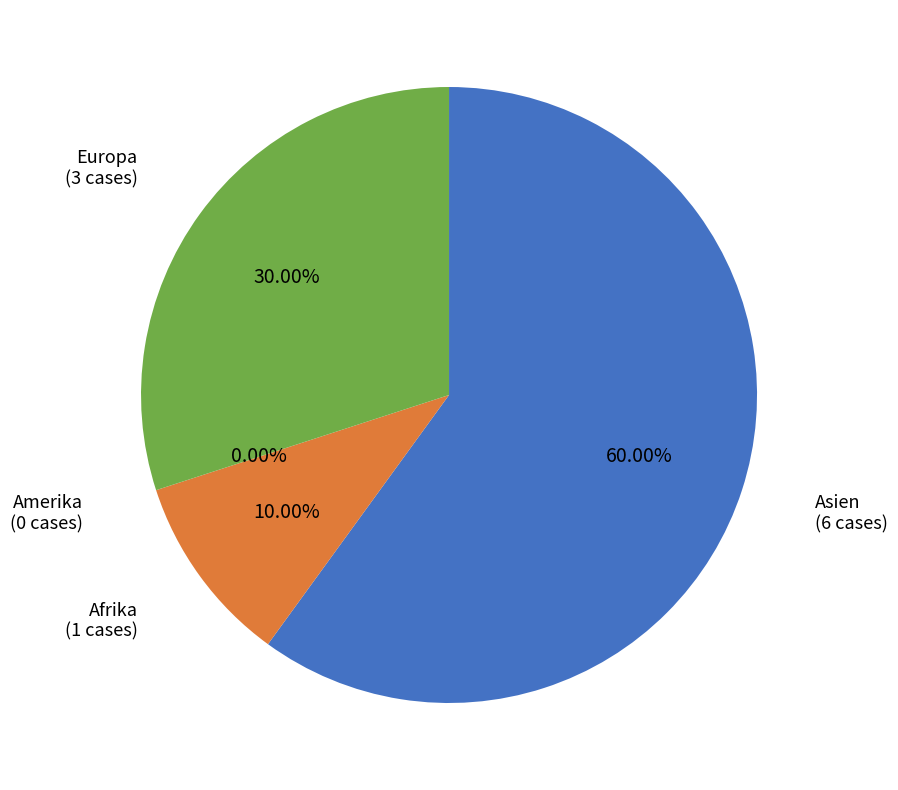

Do Amerika and Asien together represent more than half of the pie?

Yes